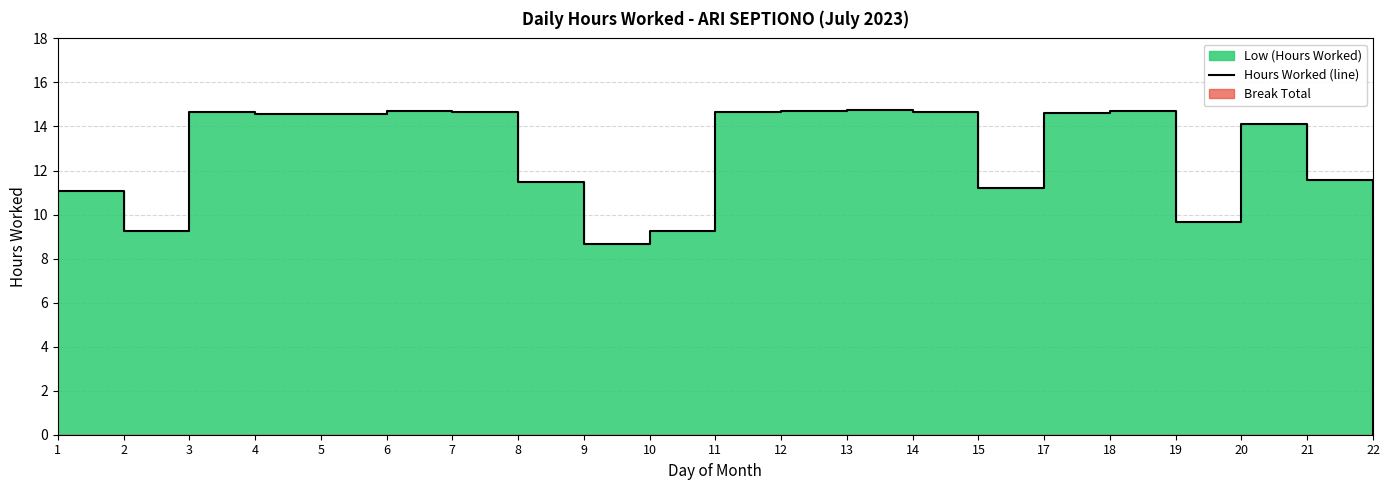

Does the chart display data point markers on the line(s)?

No